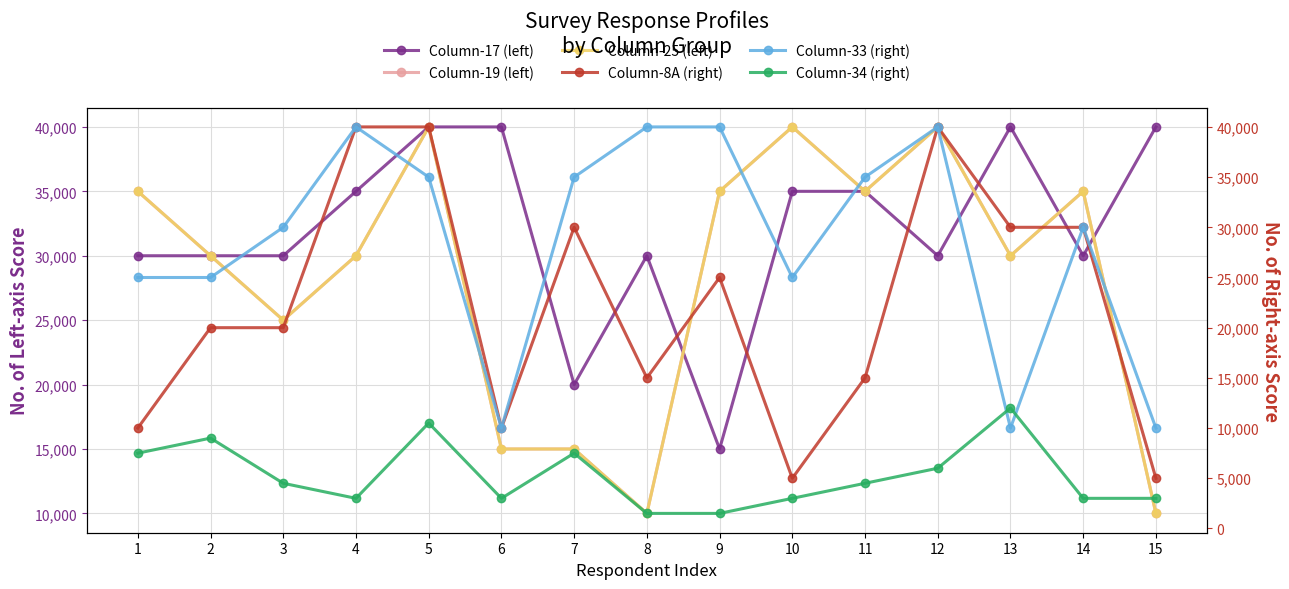

Rank the series by their maximum value, from lowest to highest.

Column-34 (right), Column-17 (left), Column-19 (left), Column-25 (left), Column-8A (right), Column-33 (right)